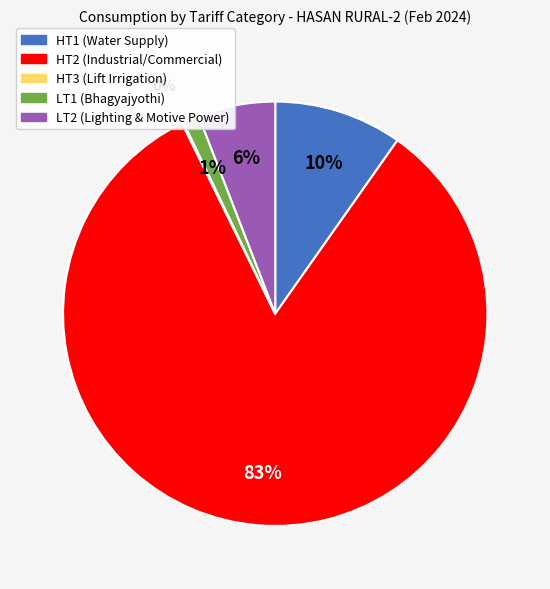

To the nearest percent, what portion does LT1 (Bhagyajyothi) represent?

1%